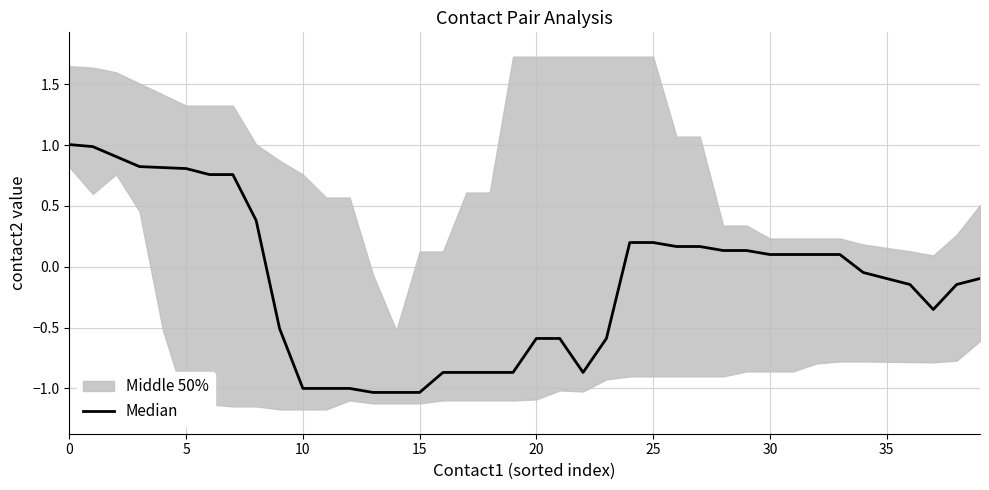

What is the sum of all values?

-5.0